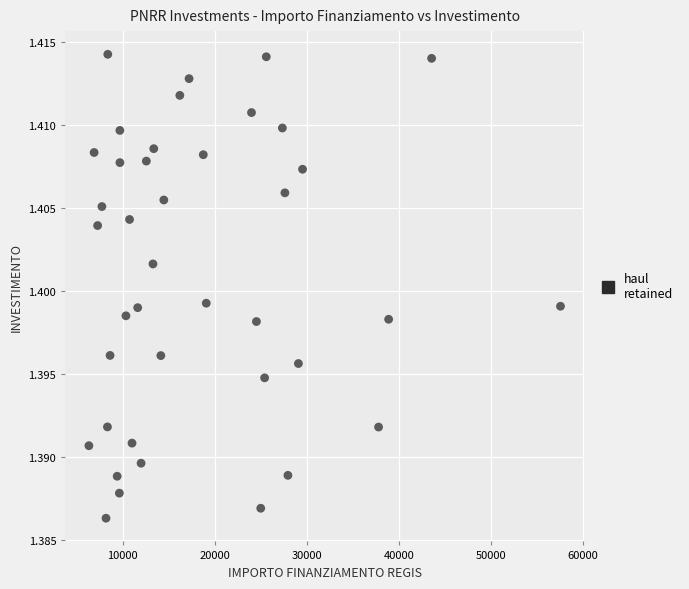

What is the range of X values (max minus min)?

51238.1